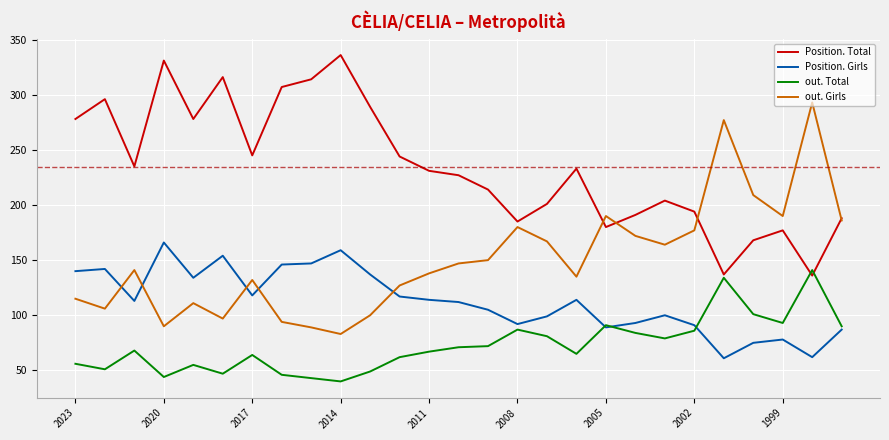

True or false: out. Total and out. Girls intersect in this chart.

False